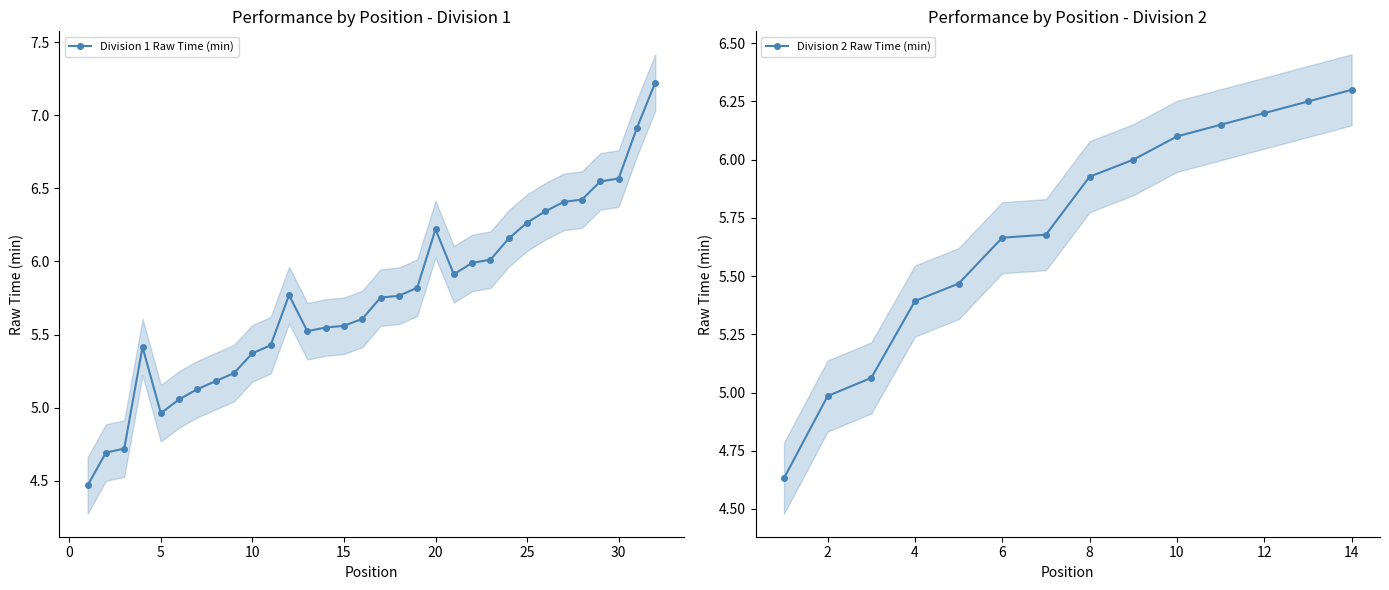

What value does the data have at 16?

5.6